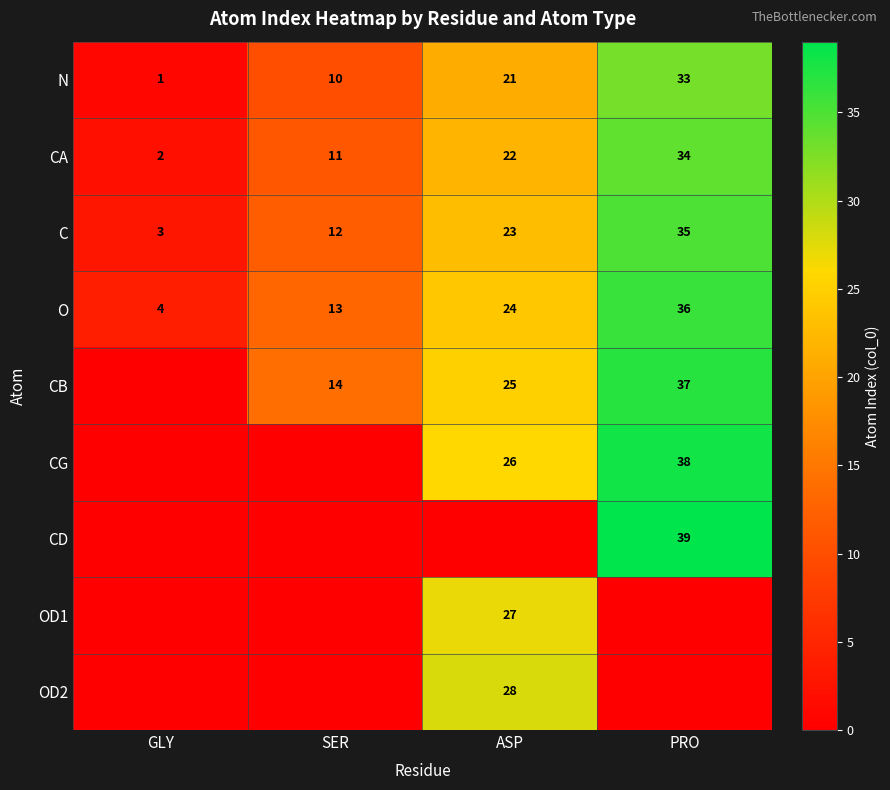

True or false: C has a value of 12 at SER.

True